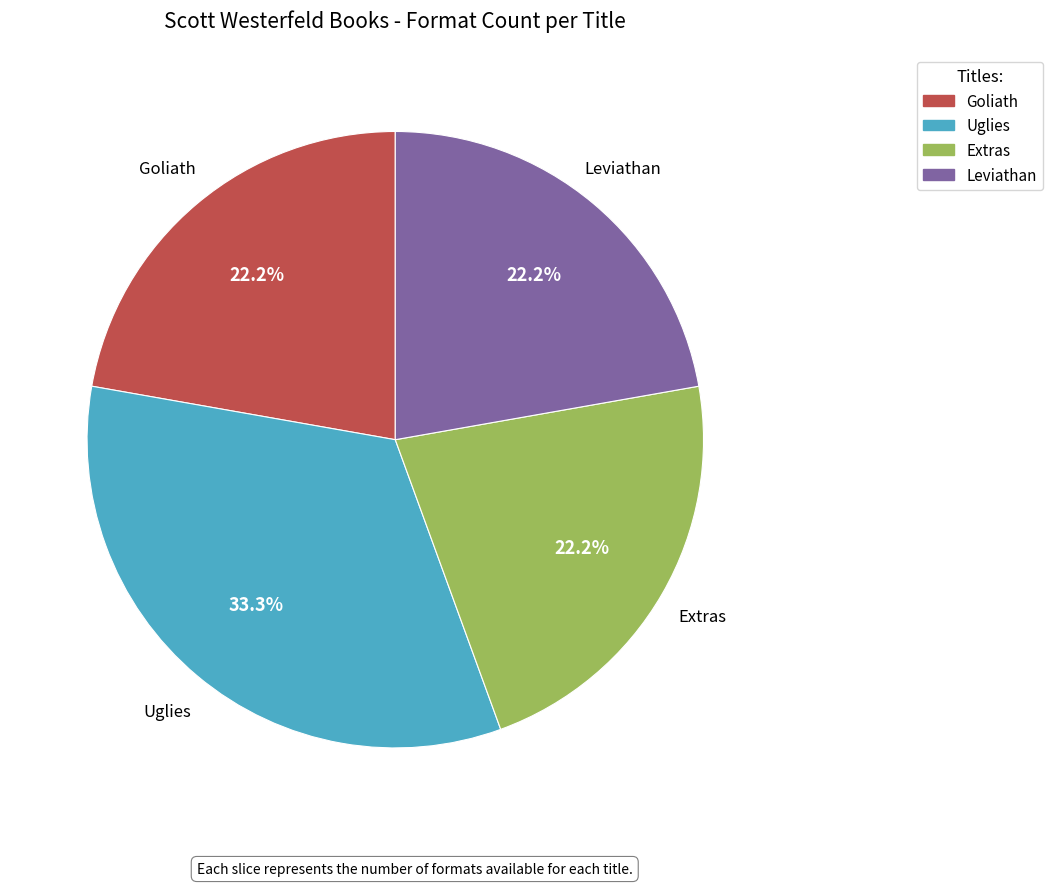

To the nearest percent, what is the combined percentage of Uglies and Extras?

56%